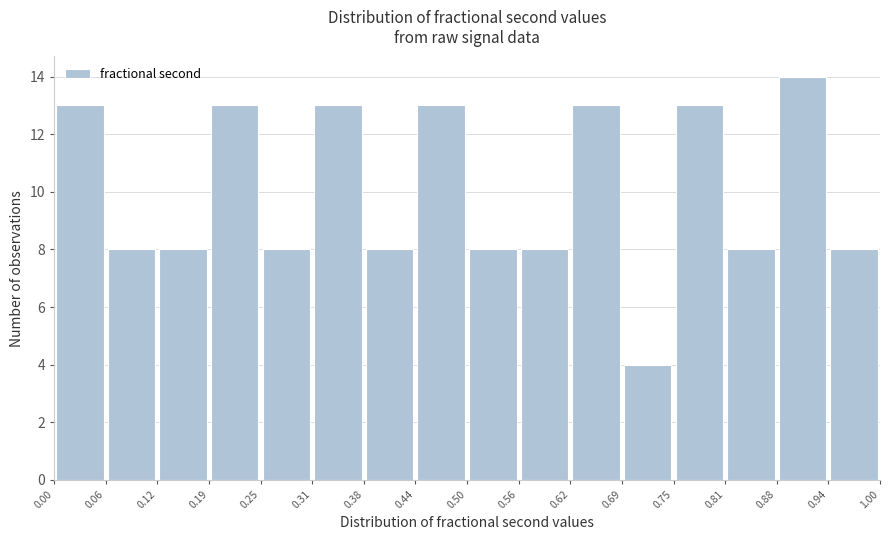

Over which range of the x-axis is the bar tallest?

0.88 to 0.94